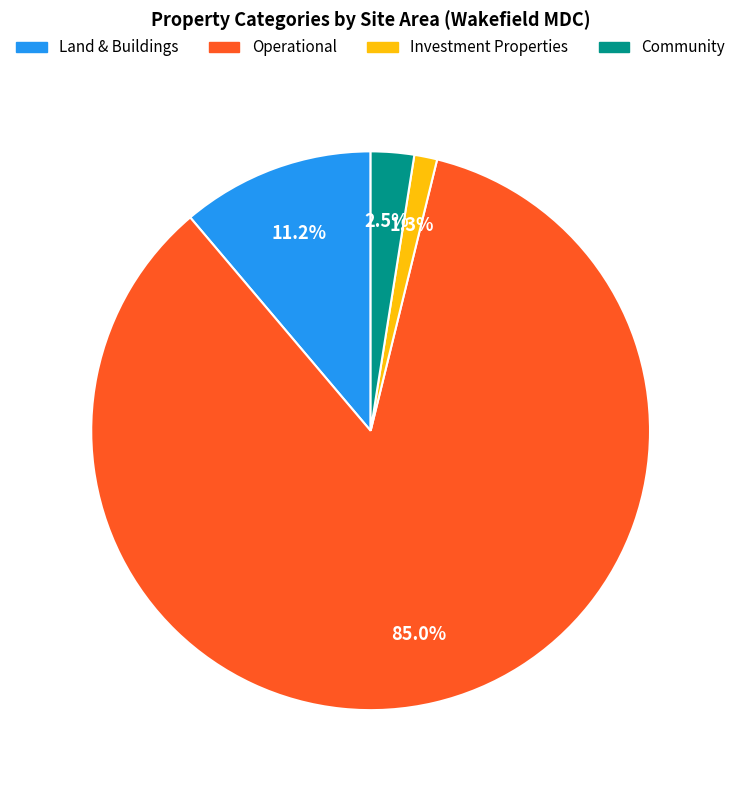

Rank the categories by value from highest to lowest.

Operational, Land & Buildings, Community, Investment Properties